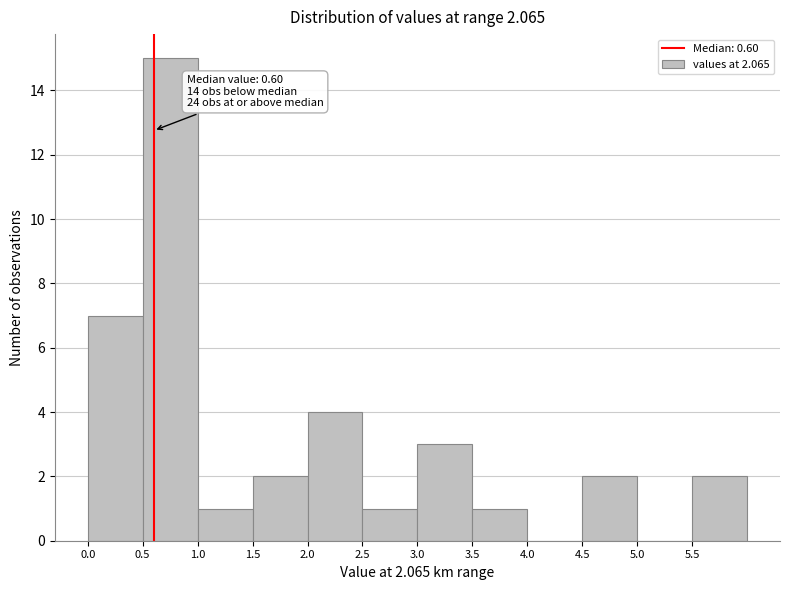

Over which range of the x-axis is the bar tallest?

0.5 to 1.0